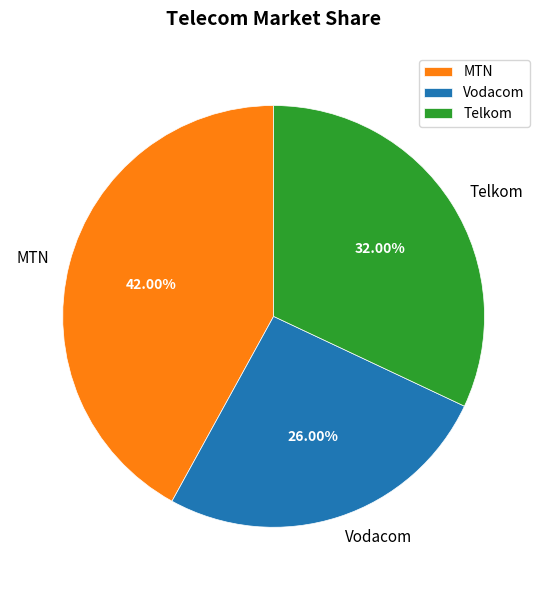

Does any single category account for the majority?

No